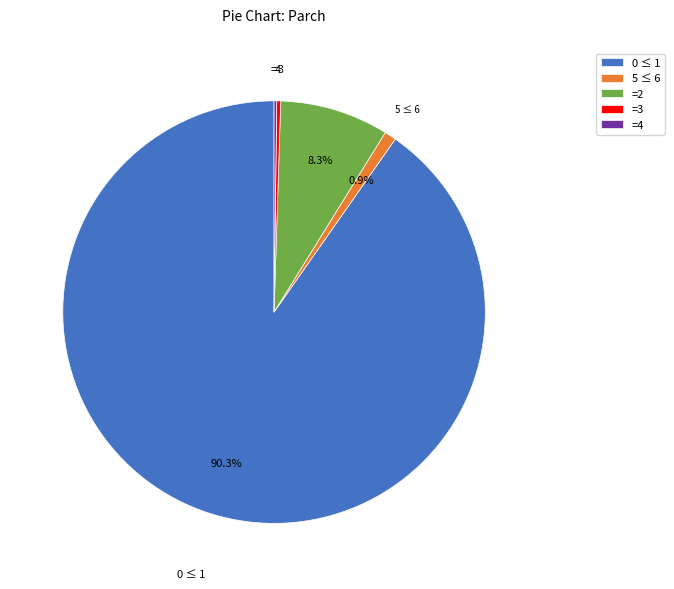

Which slice is the largest?

0 ≤ 1